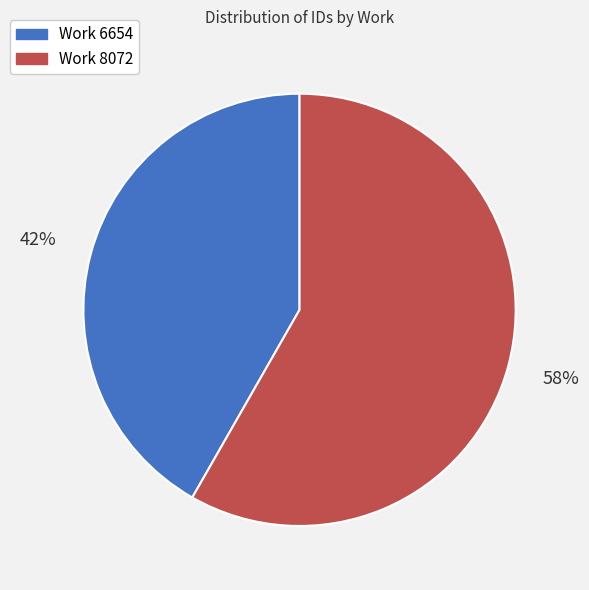

To the nearest percent, what is the average slice percentage?

50%